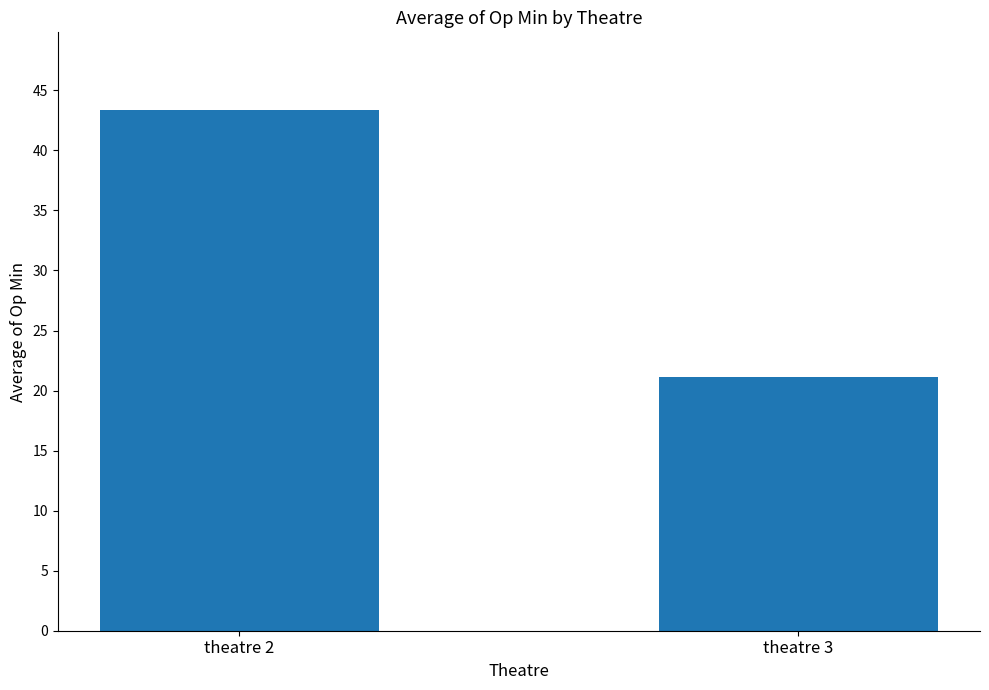

Rank the categories by value from highest to lowest.

theatre 2, theatre 3